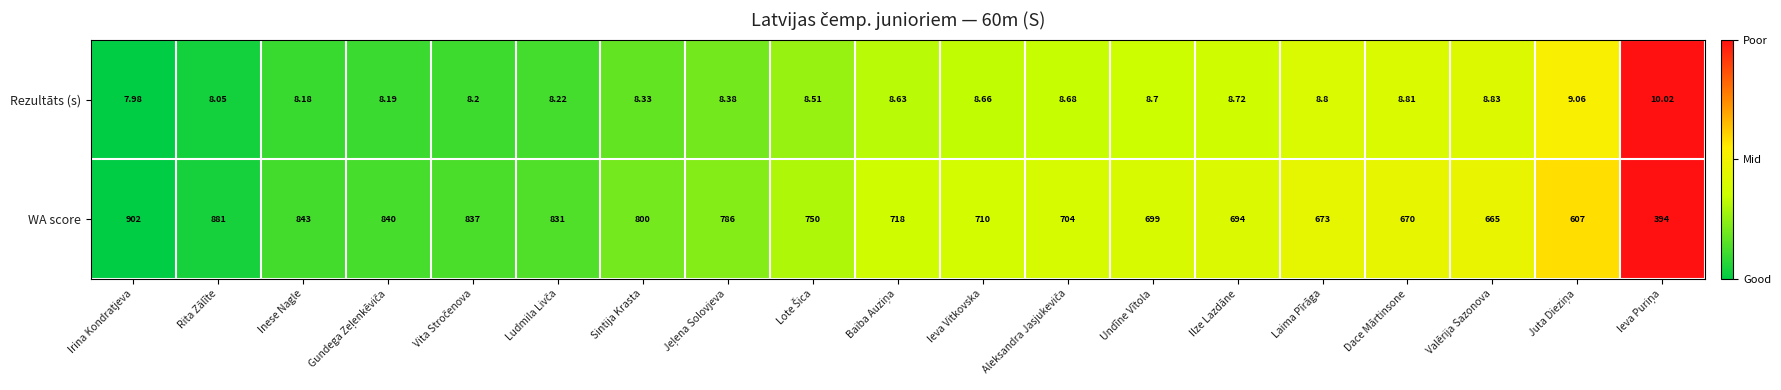

Where is WA score nearest to the value 648?

Valērija Sazonova